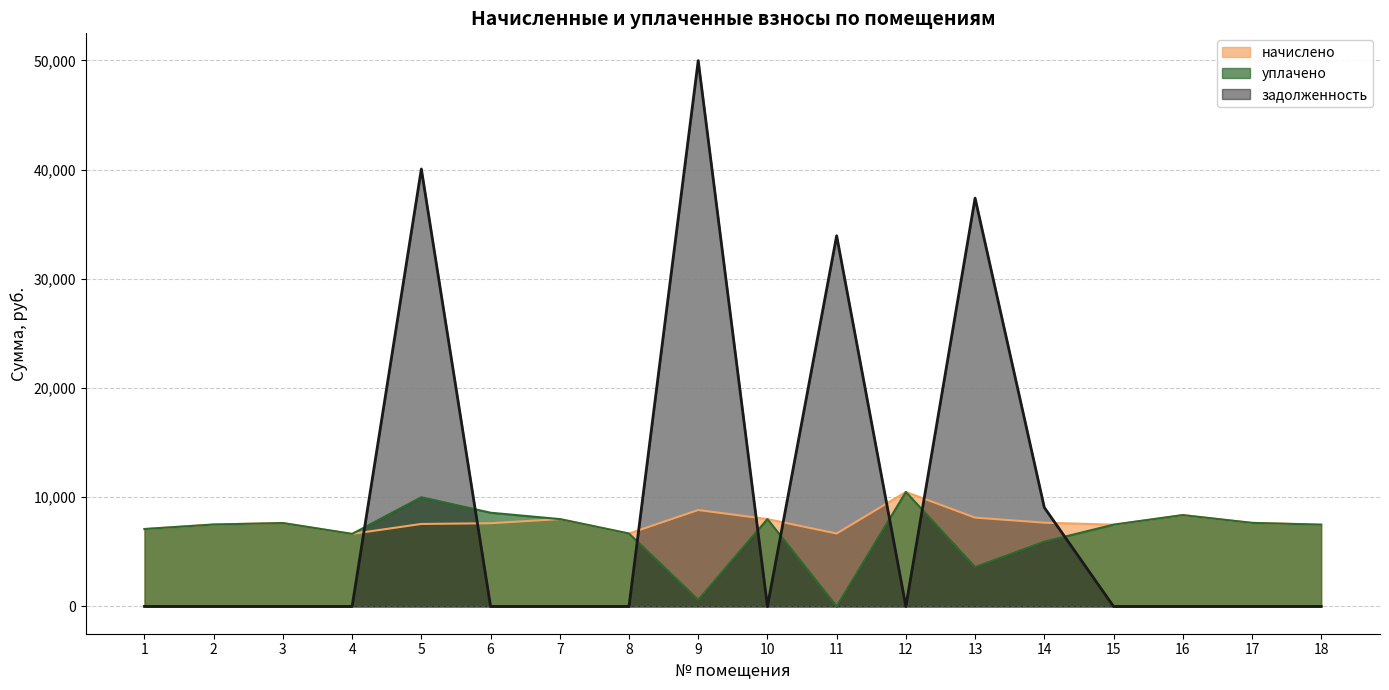

What is the average value of the задолженность series?

9467.6